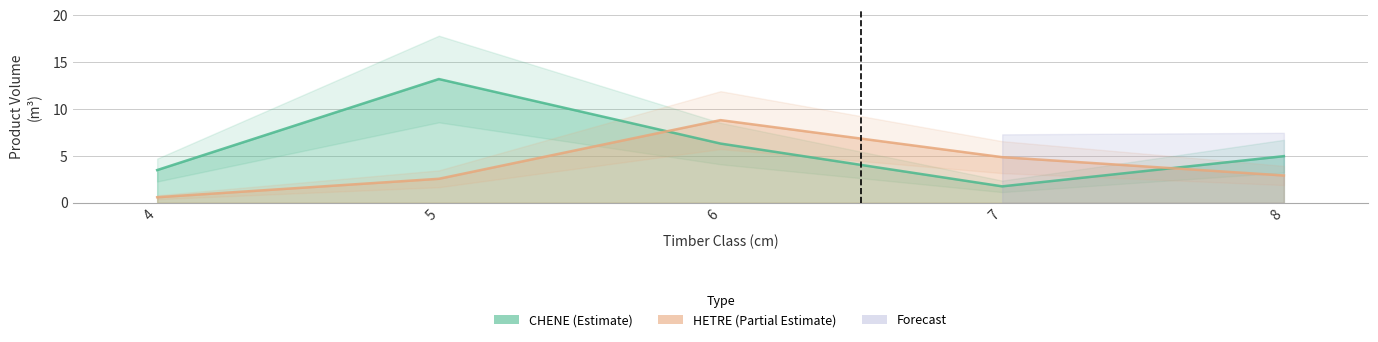

How many values in the HETRE series are below 2?

1